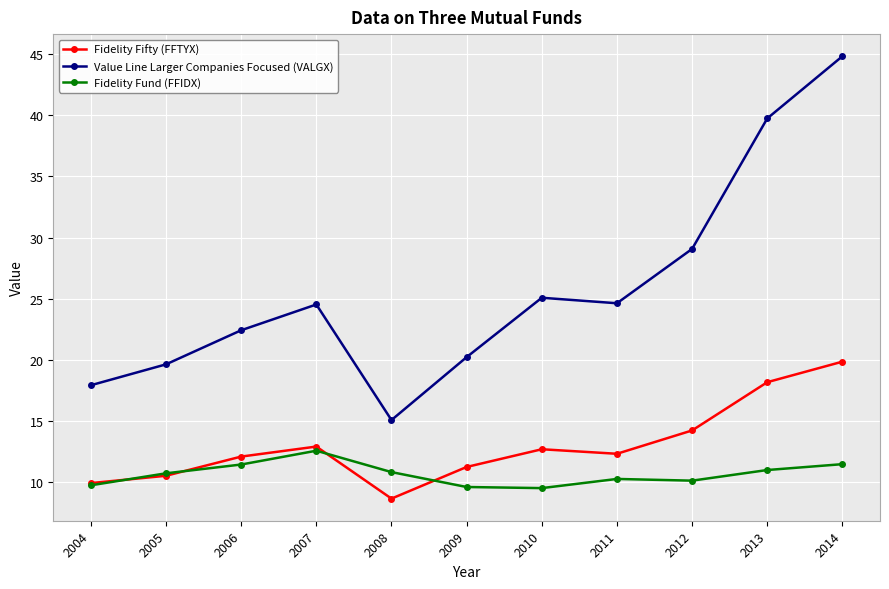

At how many categories does at least one series exceed 42?

1